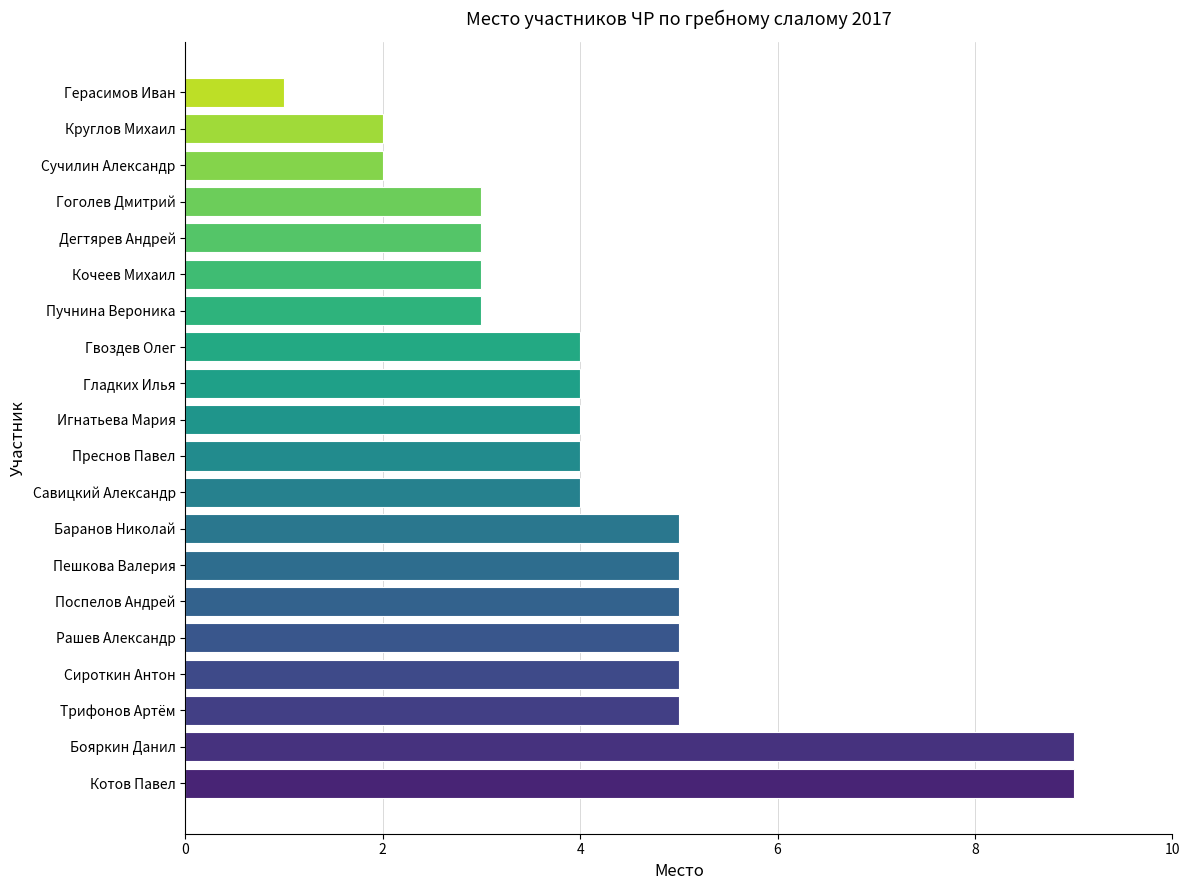

What is the change in value from Котов Павел to Преснов Павел?

-5